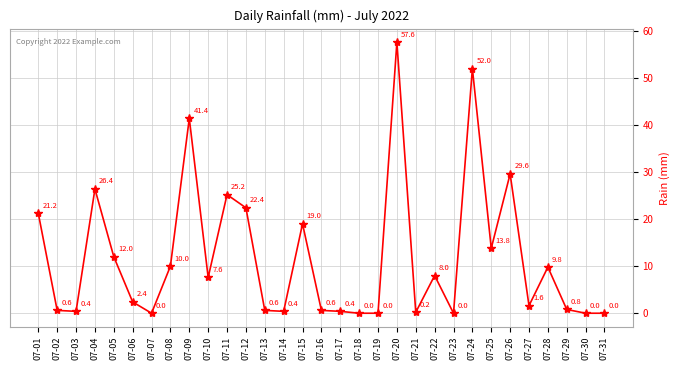

What is the sum of all values?

364.0